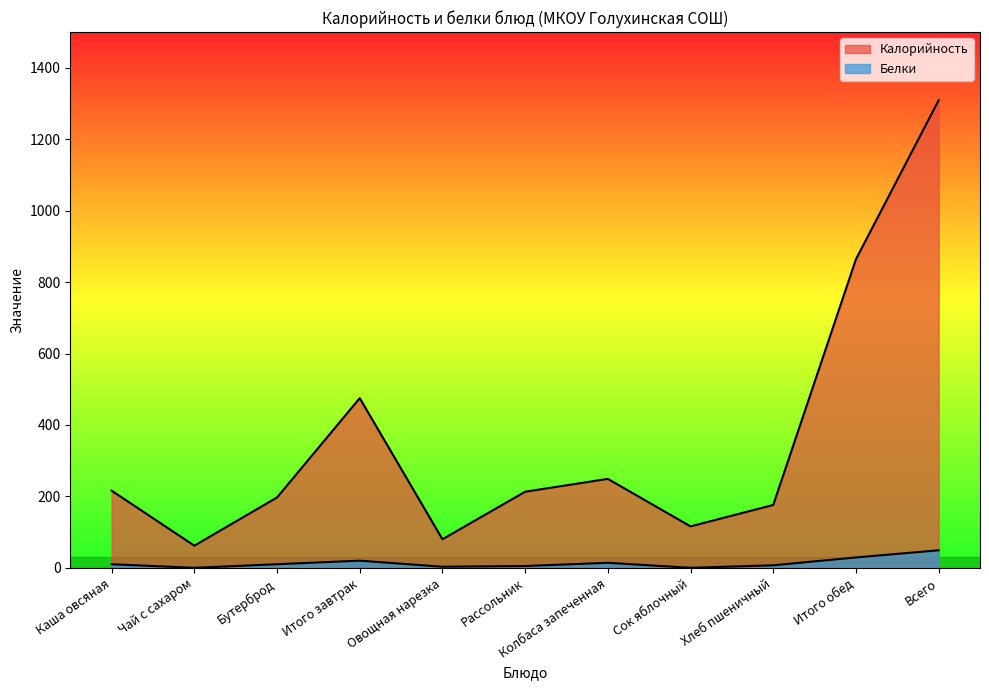

Which series has the largest total across all categories?

Калорийность